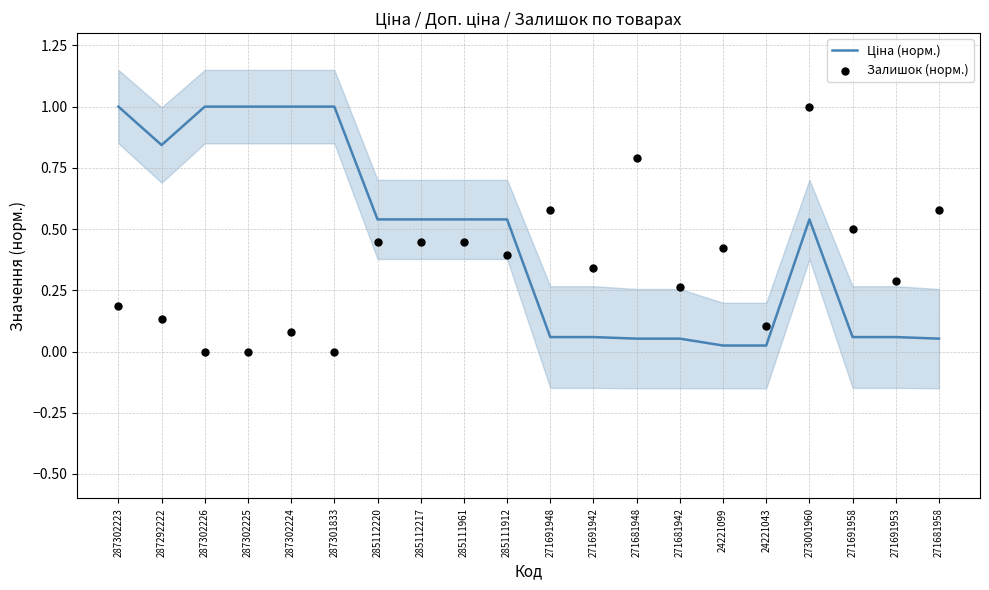

Which series has the largest total across all categories?

Ціна (норм.)